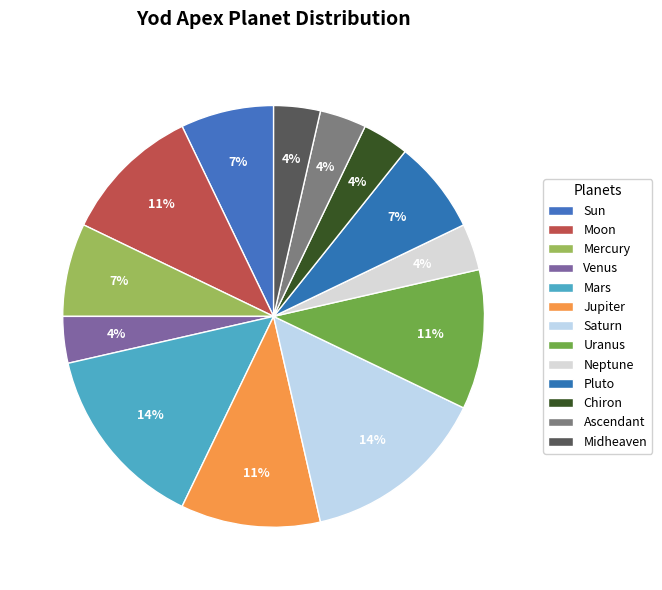

Is there any slice that represents more than half of the pie?

No